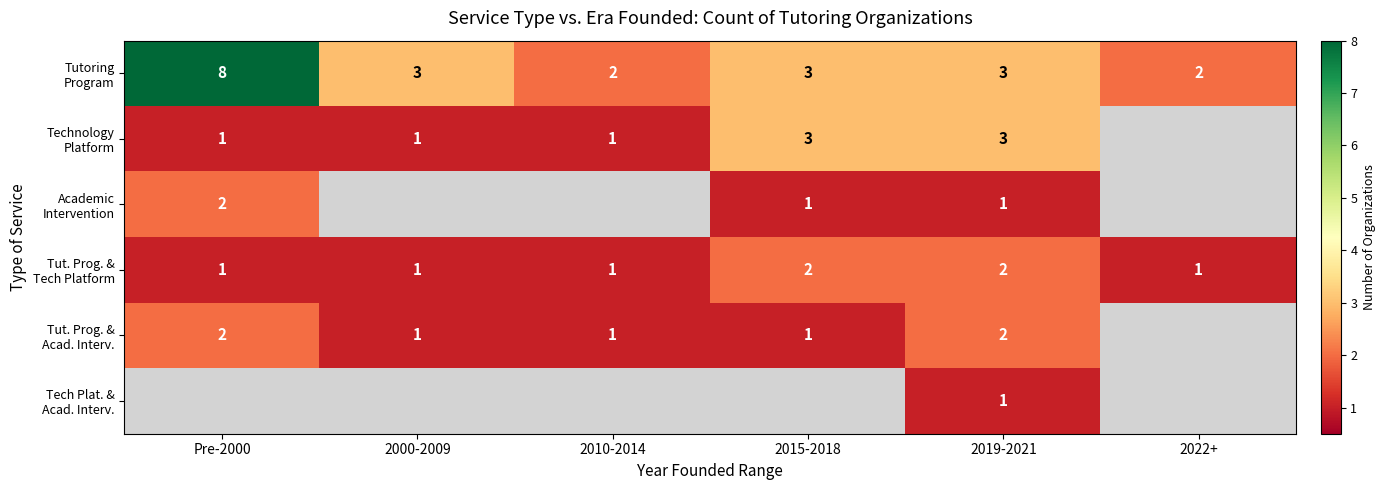

Which series has the widest spread of values?

Tutoring Program